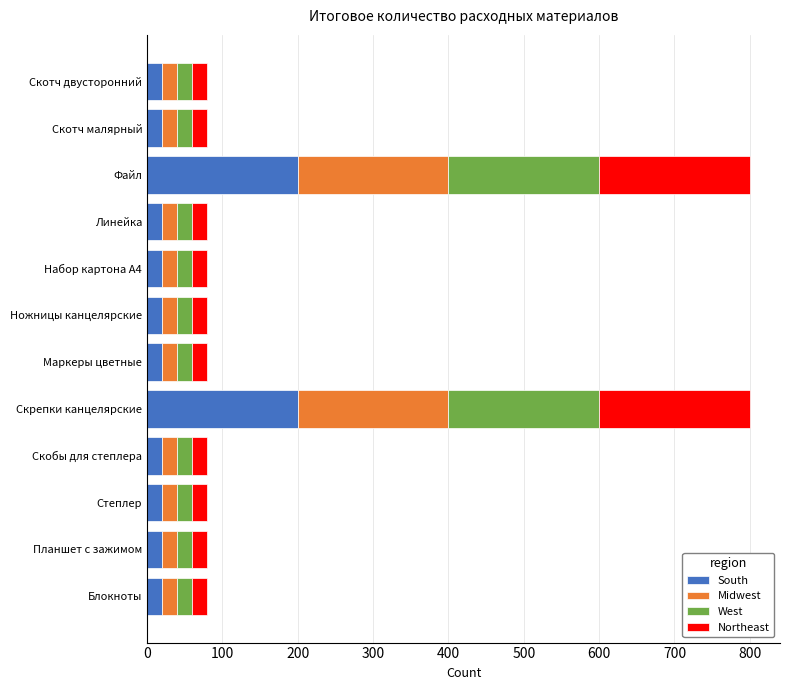

The value of South at Блокноты is 20. True or false?

True